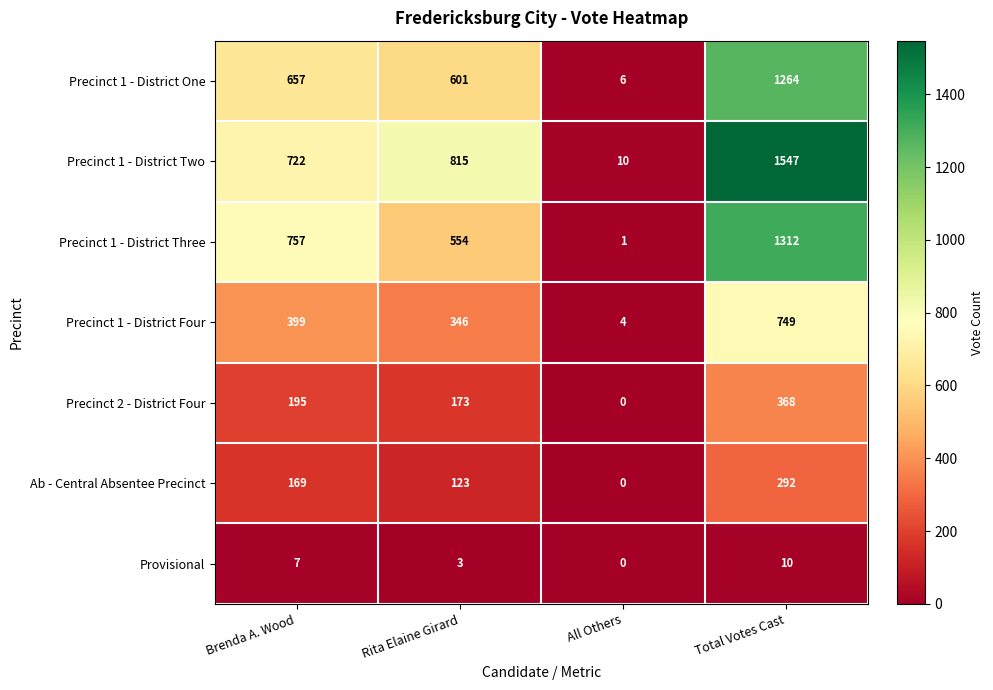

Which series changed the most between Rita Elaine Girard and All Others?

Precinct 1 - District Two